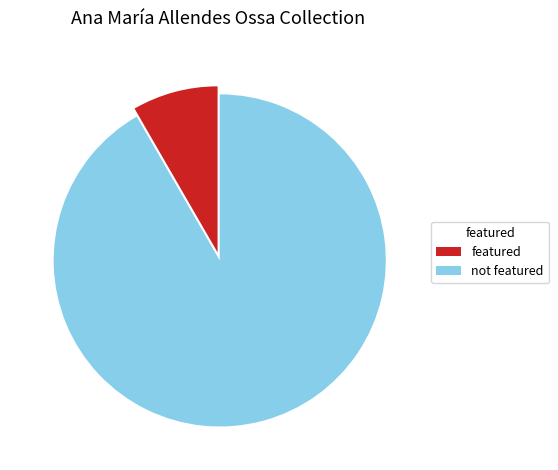

How many slices are in this pie chart?

2